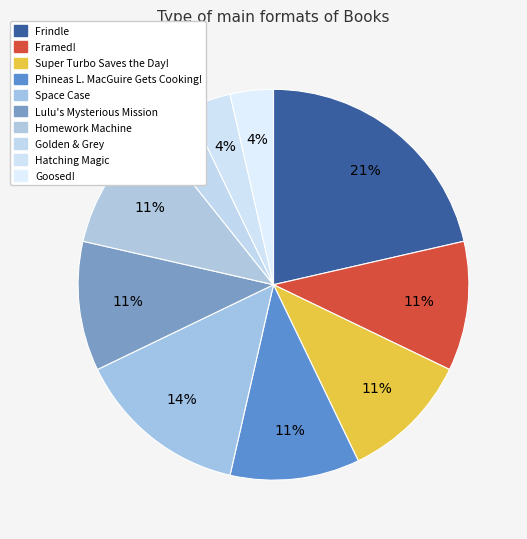

What is the largest slice in the pie chart?

Frindle